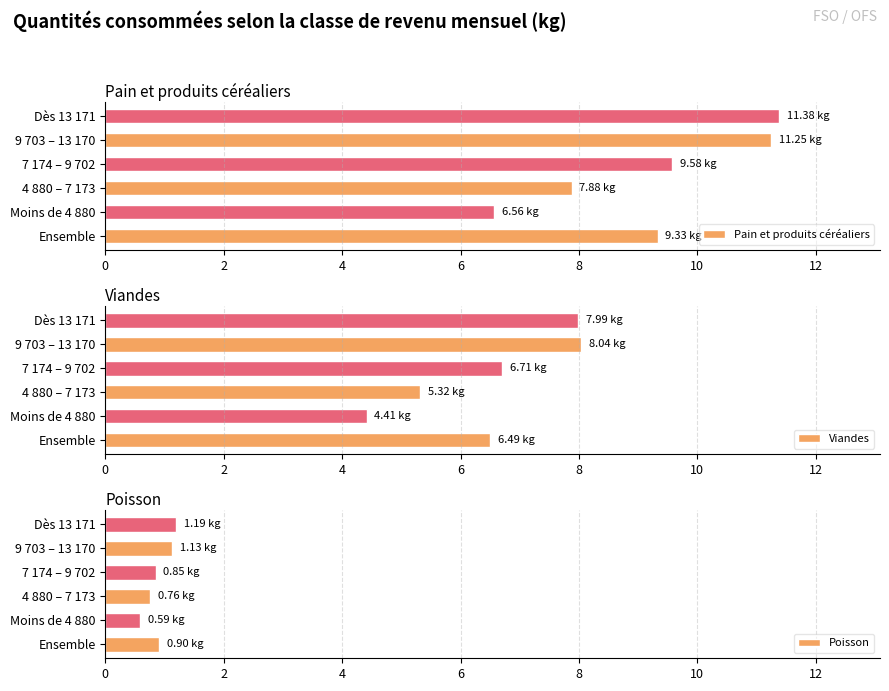

At which label does Viandes reach its minimum?

Moins de 4 880